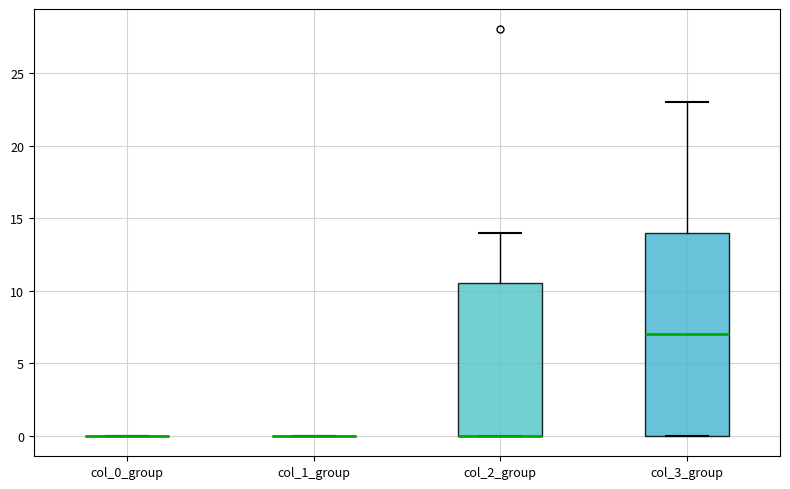

Where does the median line of the box for col_3_group sit on the y-axis? The values are not printed on the chart, so give them approximately, as read against the axis.

7.0